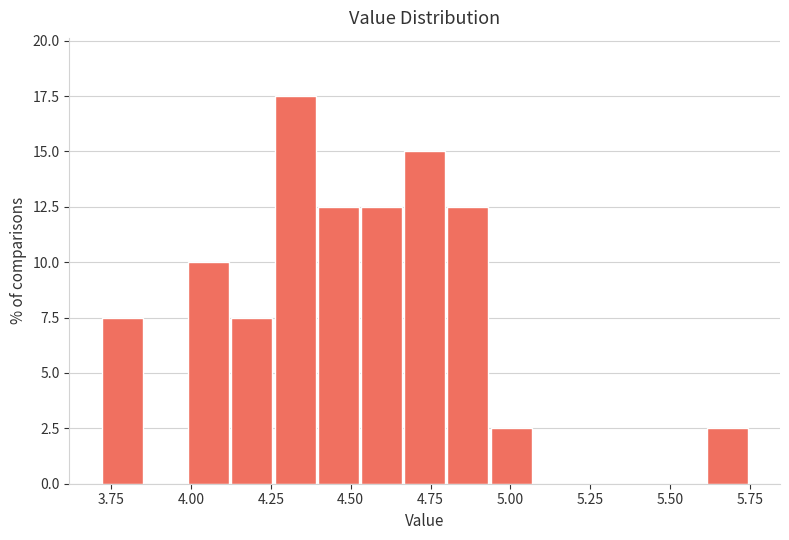

Read against the x-axis, roughly where is the centre of the tallest bar?

4.35